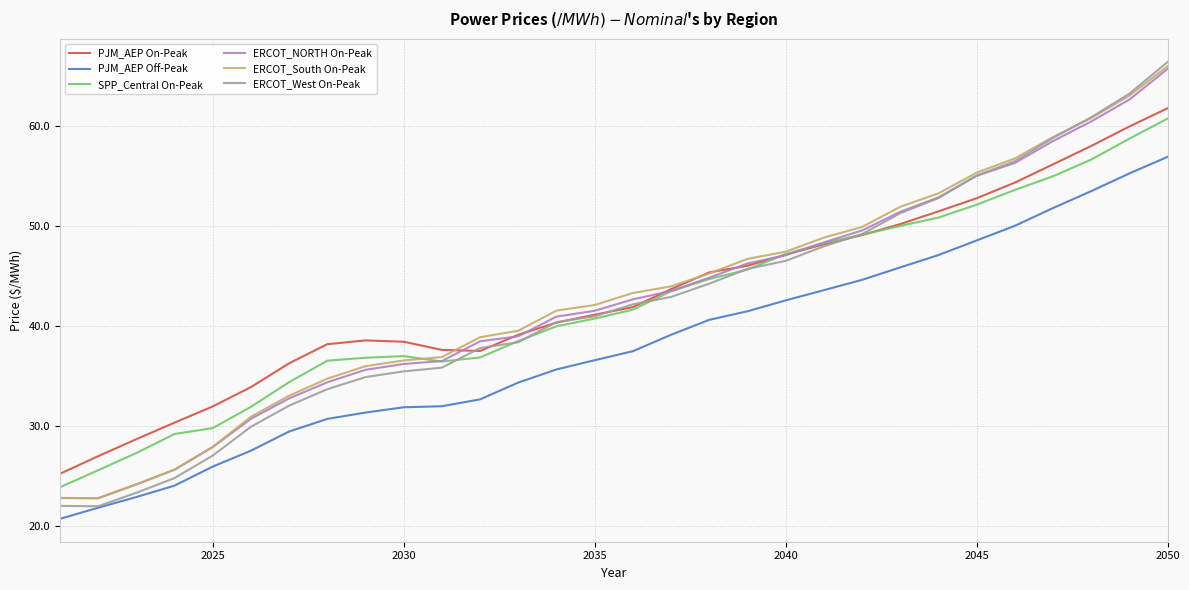

Which series has the largest range (max minus min)?

ERCOT_West On-Peak